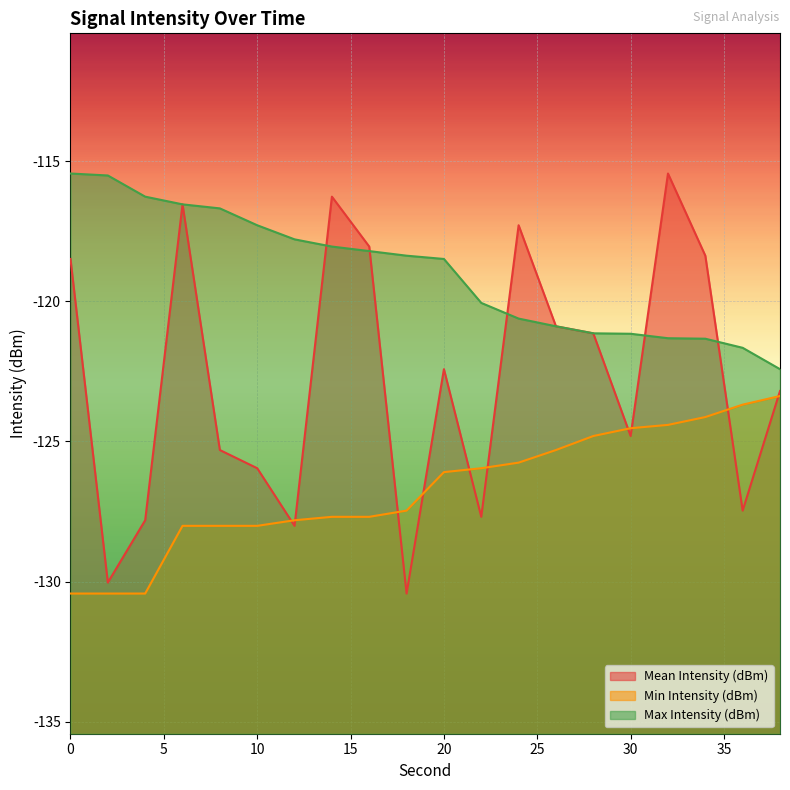

What is the difference between the Max Intensity (dBm) values at 28 and 0?

5.7